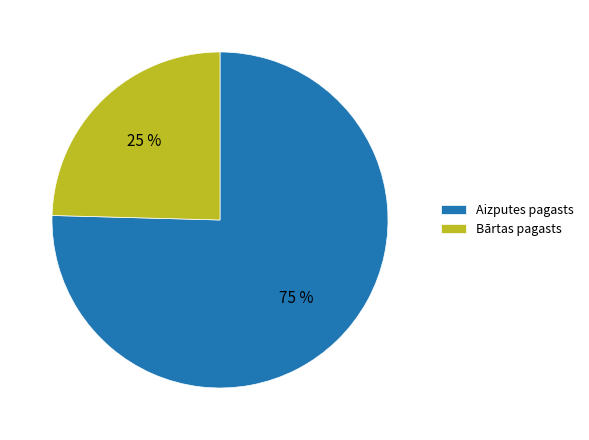

Which has a higher value, Bārtas pagasts or Aizputes pagasts?

Aizputes pagasts